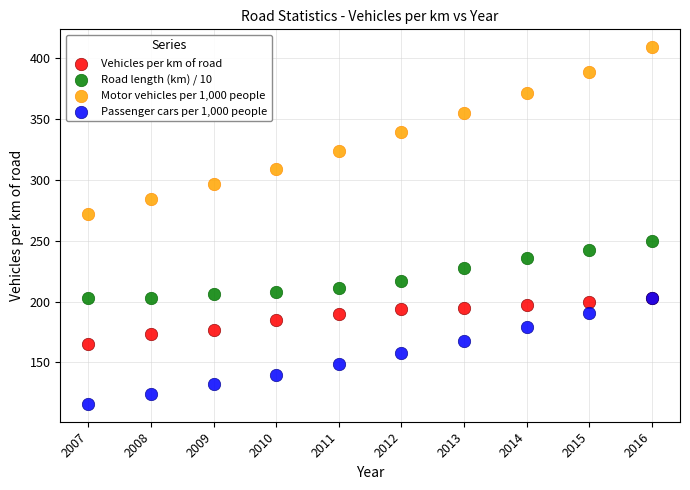

What are all the series names shown in the legend?

Vehicles per km of road, Road length (km) / 10, Motor vehicles per 1,000 people, Passenger cars per 1,000 people